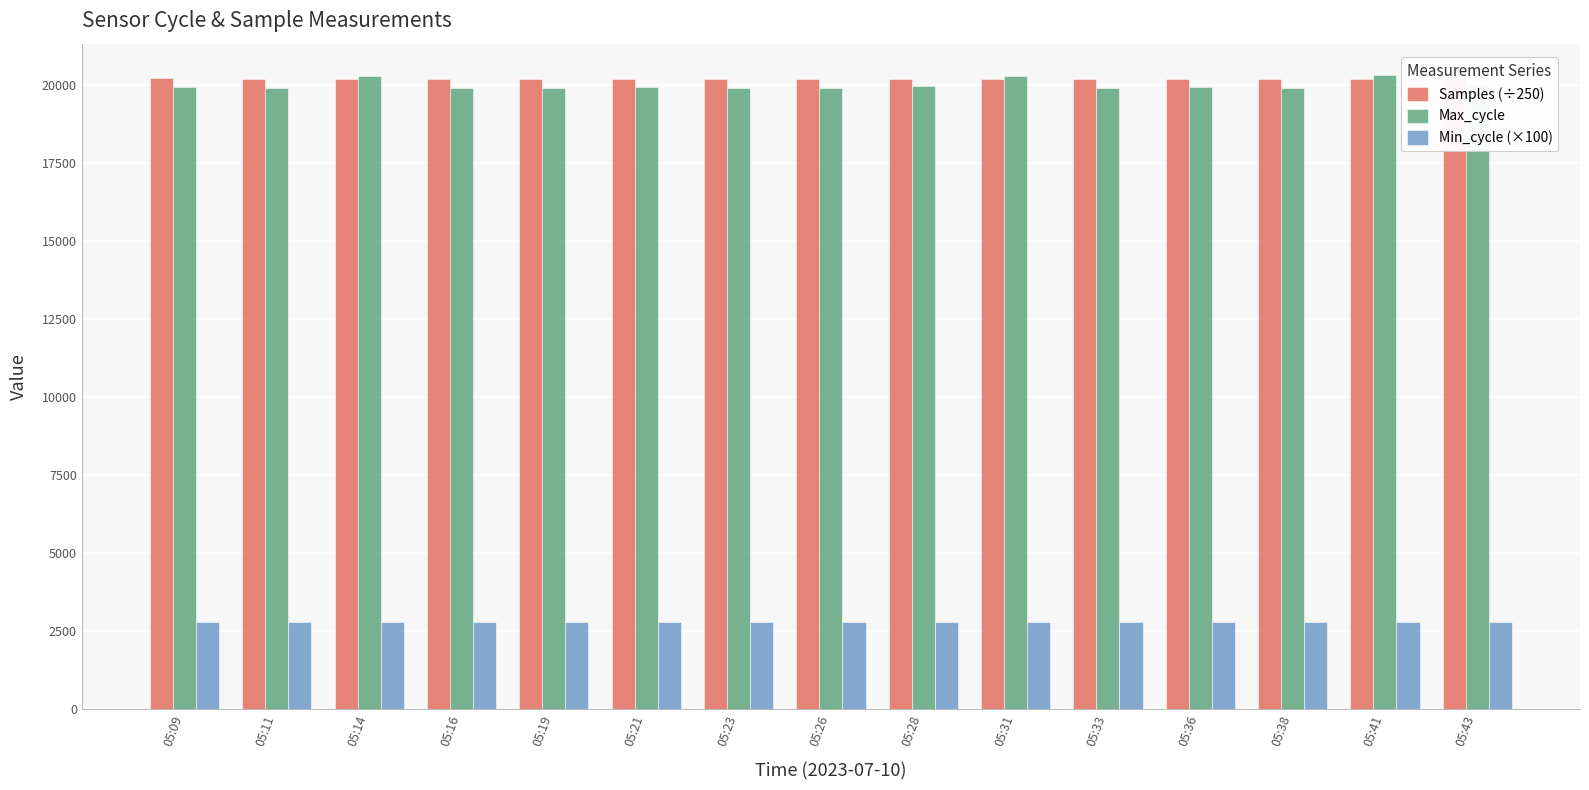

What is the difference between the highest and lowest values at 05:23?

17390.2